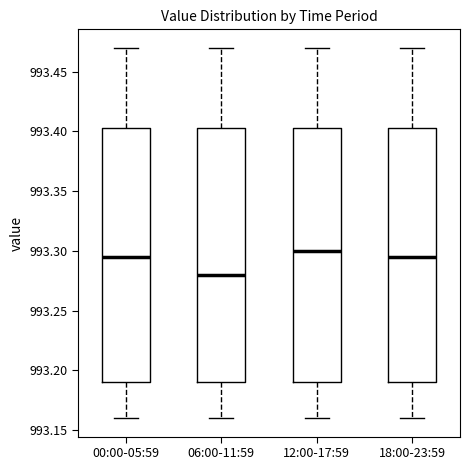

Which box's median line is the lowest?

06:00-11:59